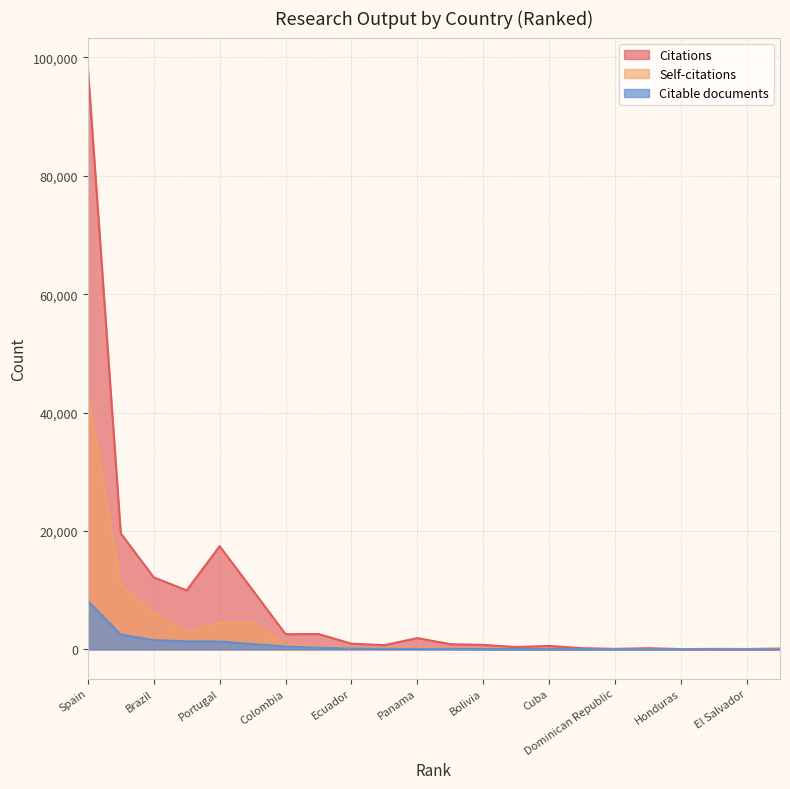

At which category is the sum across all series the highest?

Spain